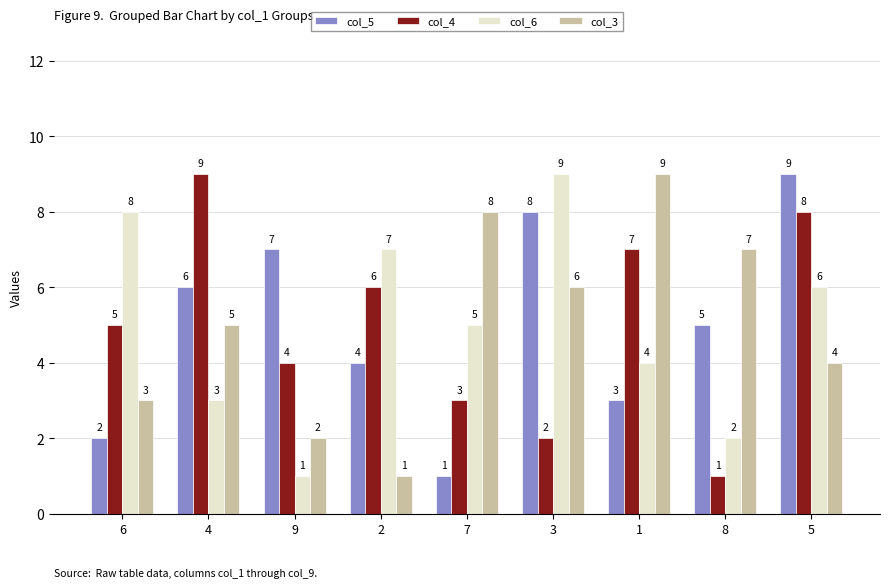

The value of col_6 at 2 is 7. True or false?

True